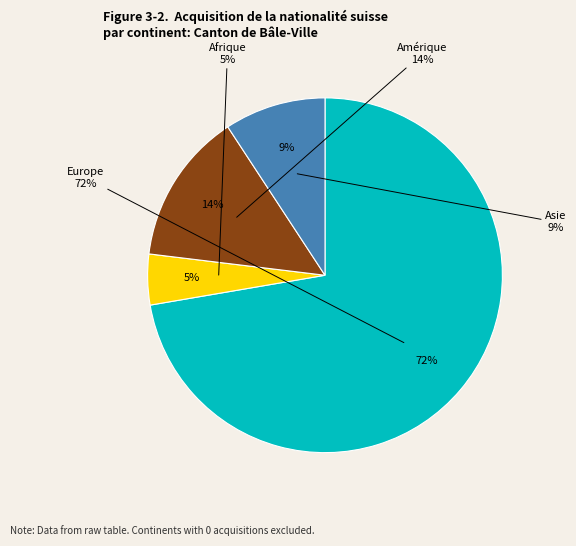

The Europe slice represents 60% of the pie. True or false?

False